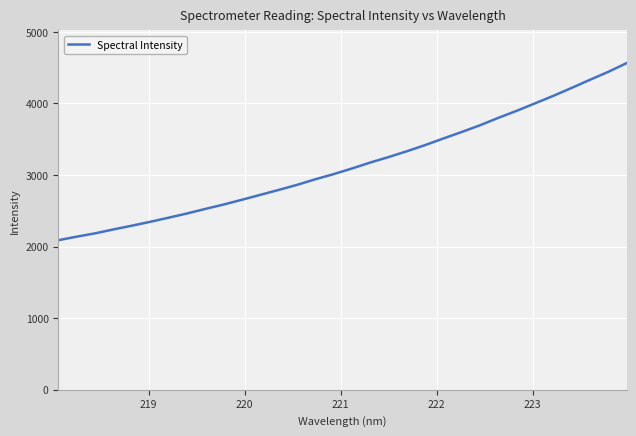

What is the maximum value shown in the chart?

4564.1